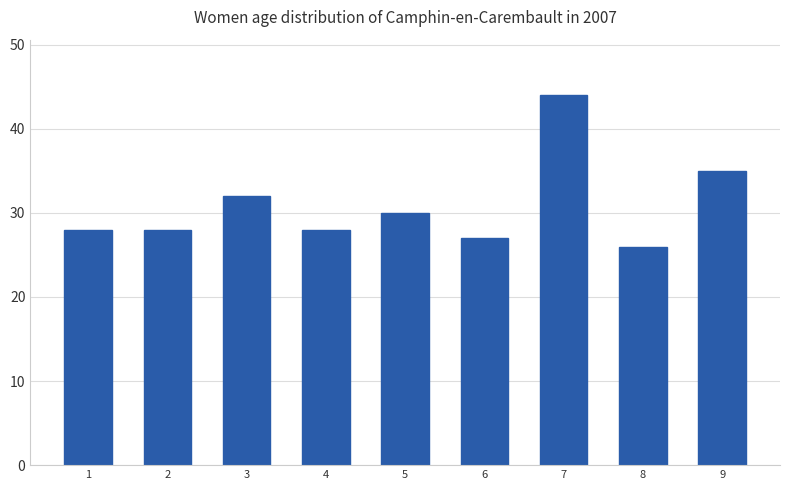

What is the sum of the values at 5 and 9?

65